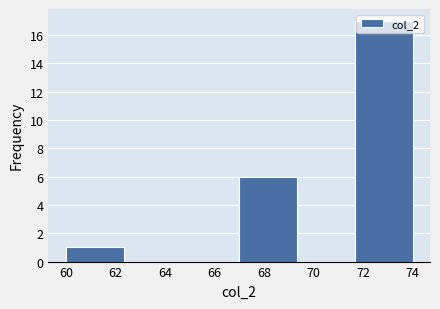

Which range on the x-axis has the tallest bar?

71.6 to 74.0